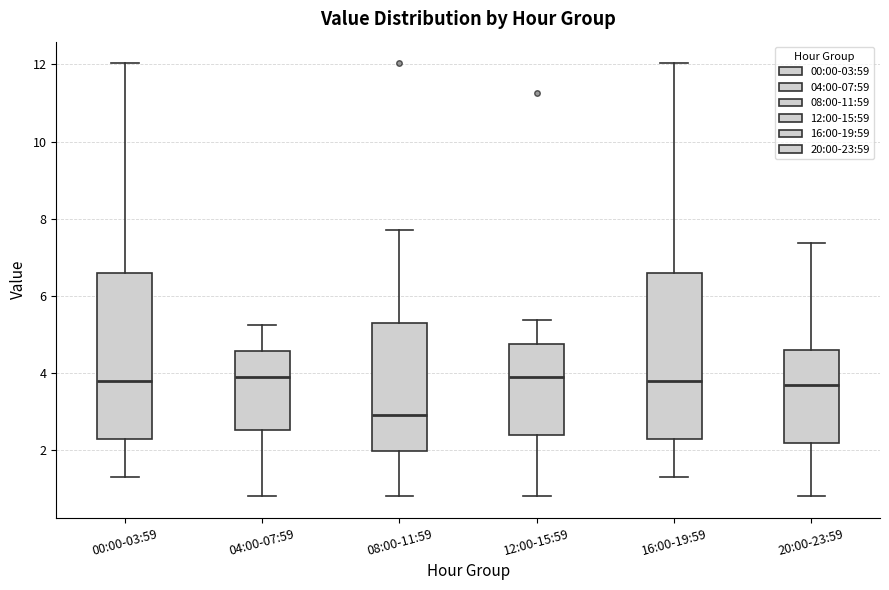

Where does the median line of the box for 00:00-03:59 sit on the y-axis? The values are not printed on the chart, so give them approximately, as read against the axis.

3.8